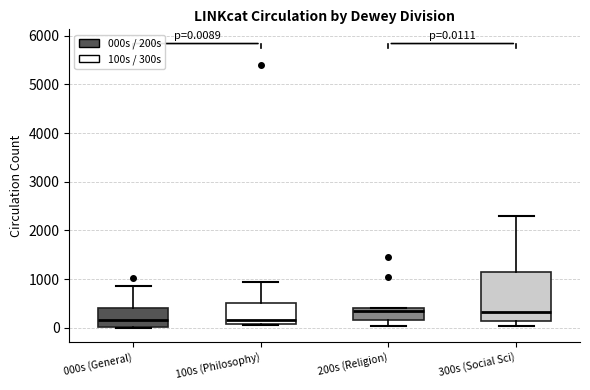

Comparing the boxes themselves (not the whiskers), which one is the tallest?

300s (Social Sci)